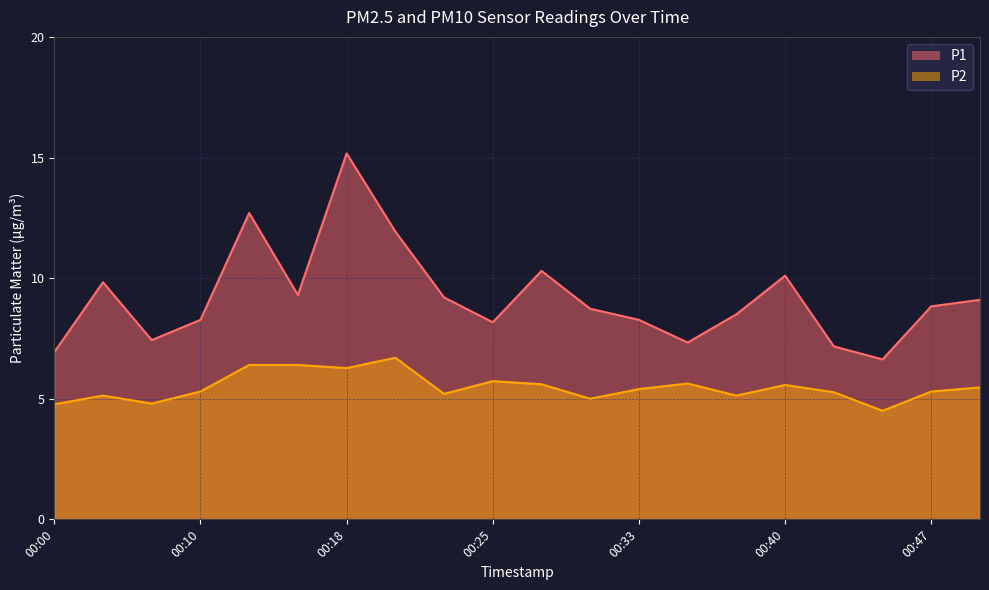

True or false: P1 and P2 intersect in this chart.

False